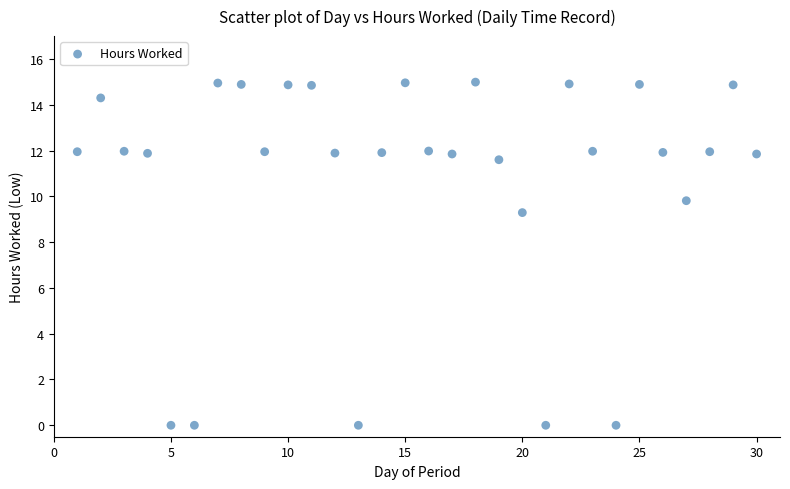

What Y value in the scatter plot is closest to 7?

9.3